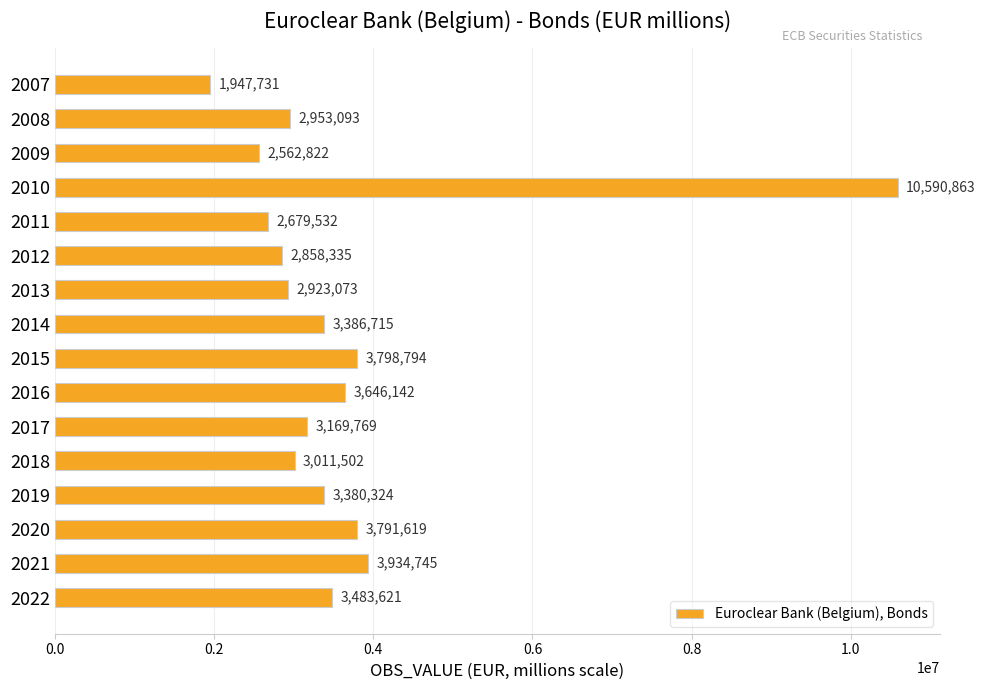

What is the change in value from 2015 to 2019?

-418470